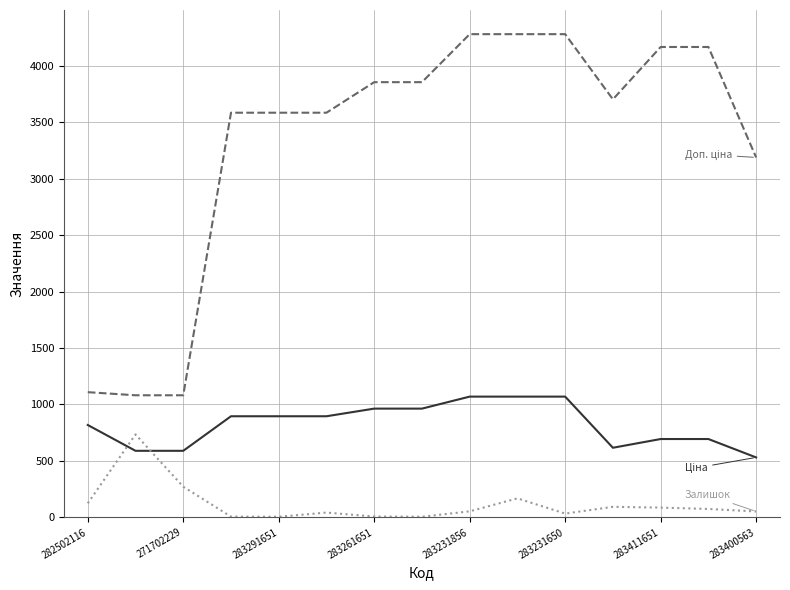

What is the maximum value shown in the chart?

4279.1